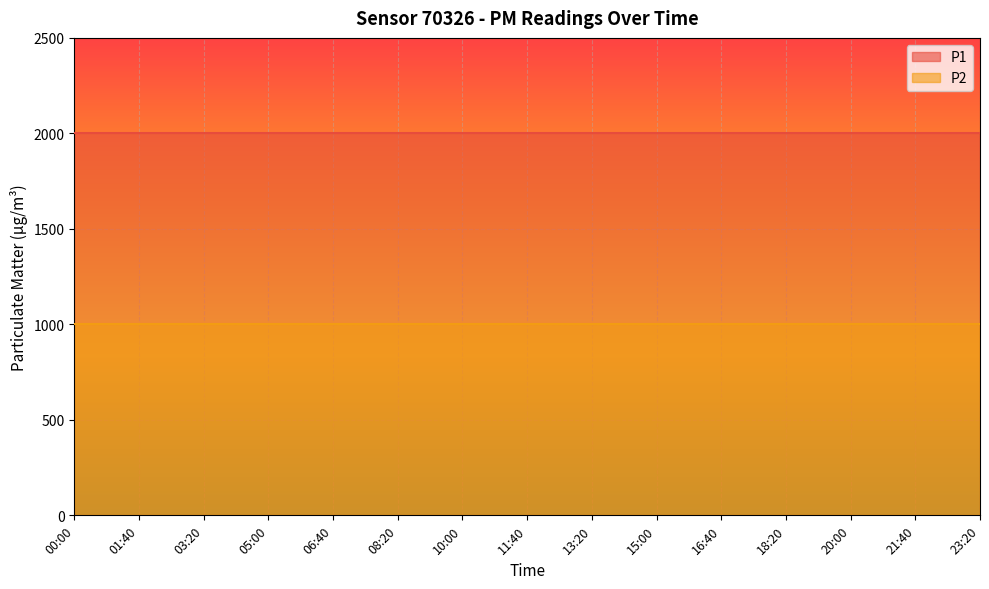

At 13:20, list the series in order from smallest to largest.

P2, P1